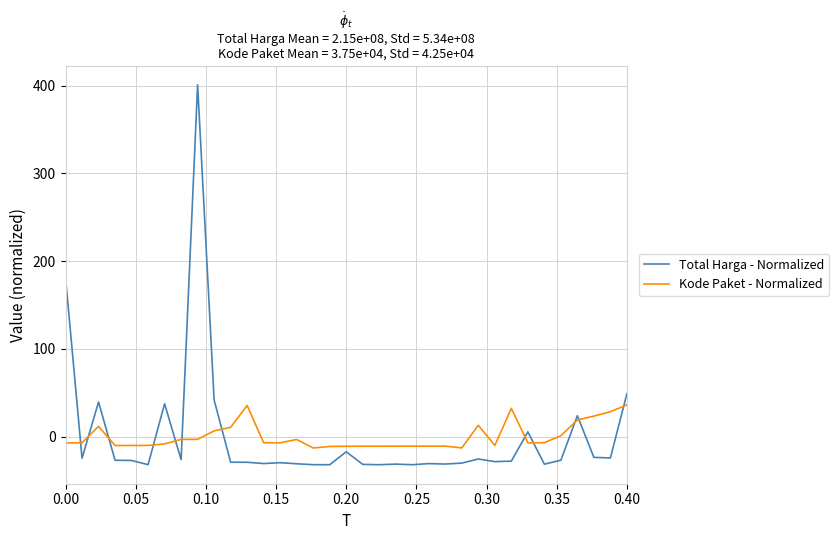

True or false: Kode Paket - Normalized and Total Harga - Normalized intersect in this chart.

True